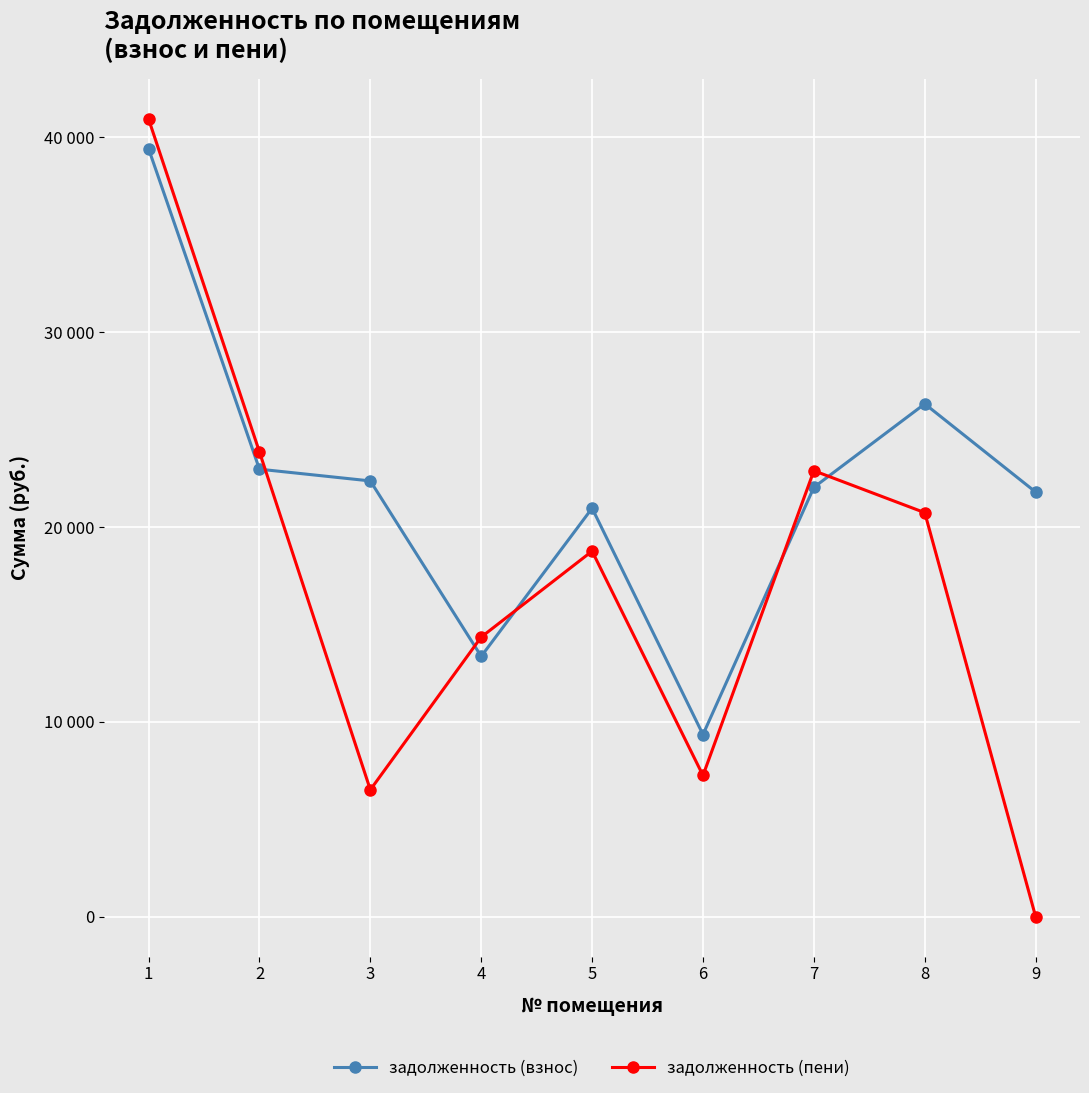

Is this an area chart (filled region under the line)?

No